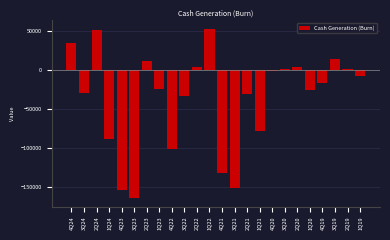

What is the sum of all values?

-869280.0